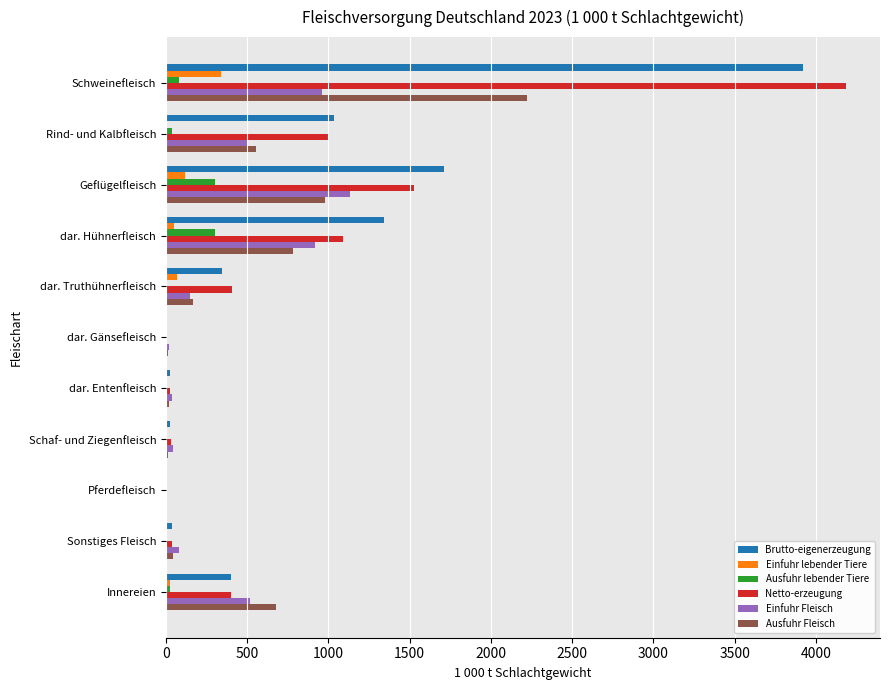

Is it true that Ausfuhr Fleisch equals 1112.3 at dar. Hühnerfleisch?

False